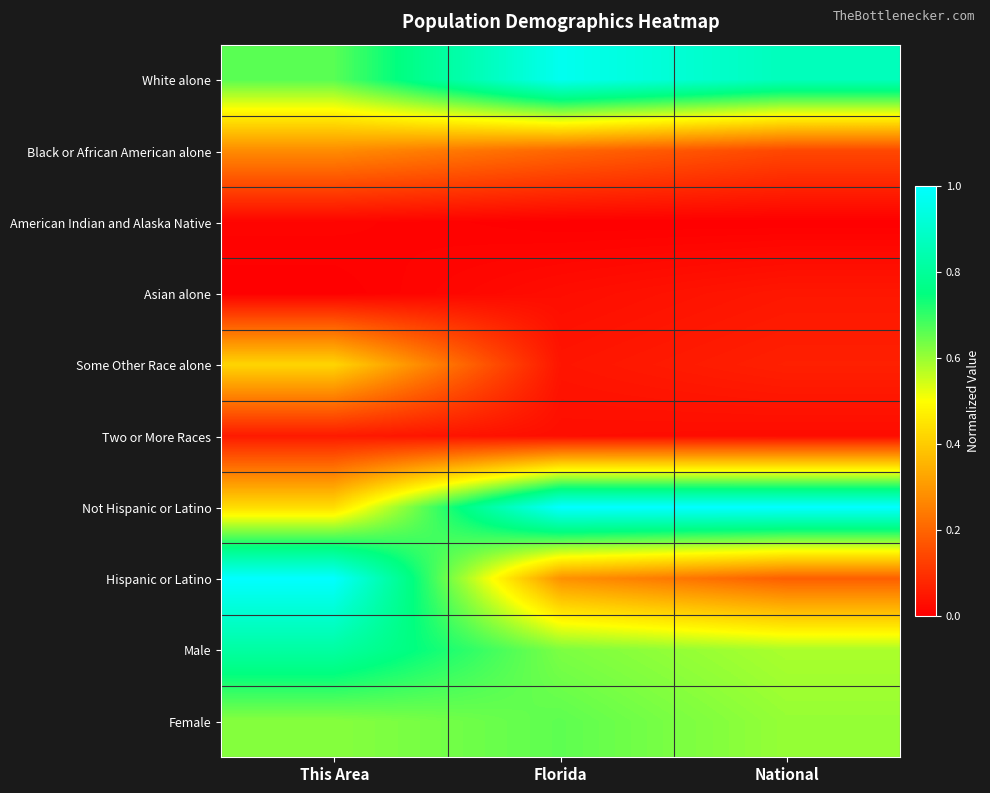

At how many categories does at least one series exceed 0?

3